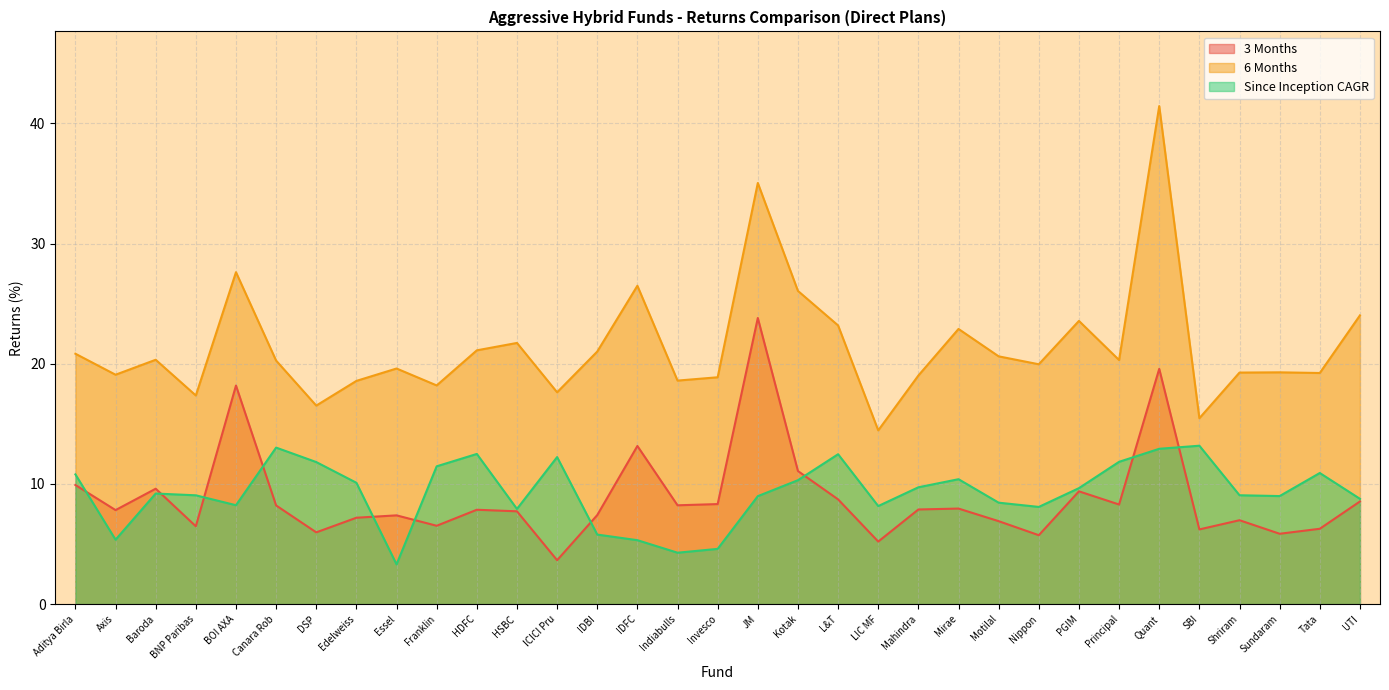

List the series in order of their peak value, lowest first.

Since Inception CAGR, 3 Months, 6 Months